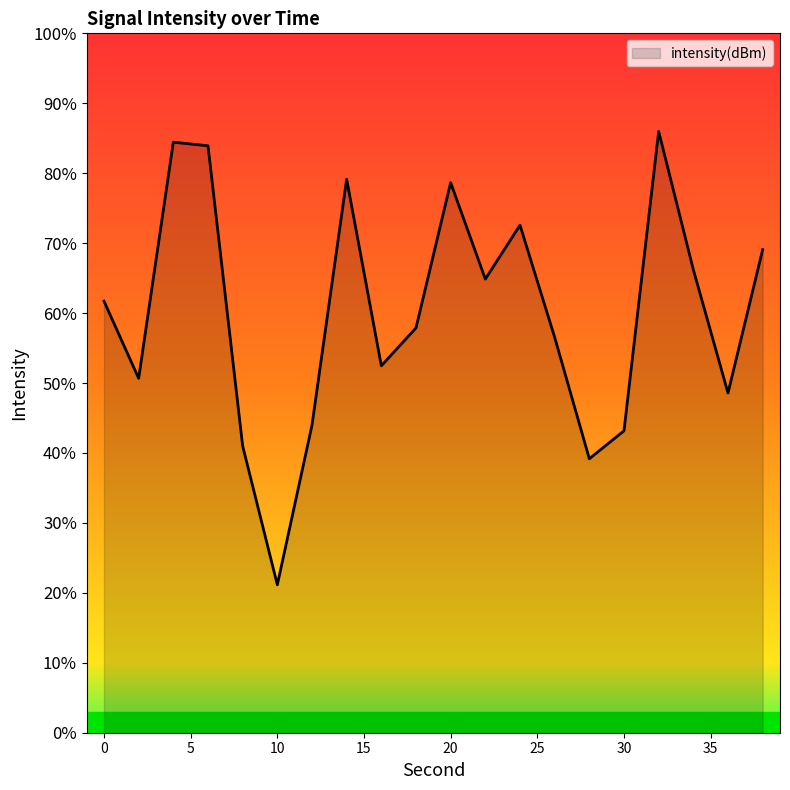

Read the value at 24.

-119.6